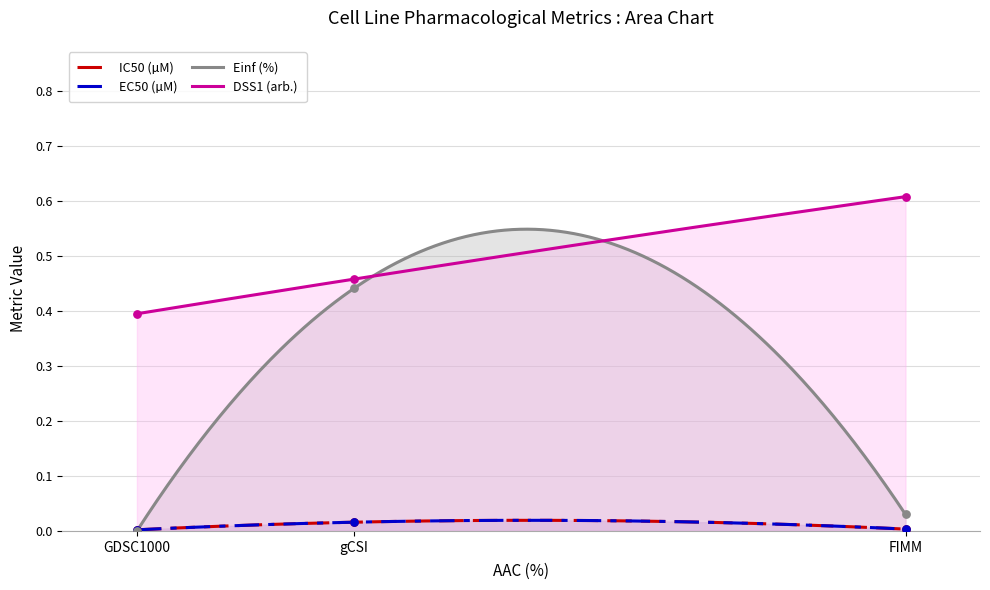

What are all the series names shown in the legend?

IC50 (µM), EC50 (µM), Einf (%), DSS1 (arb.)